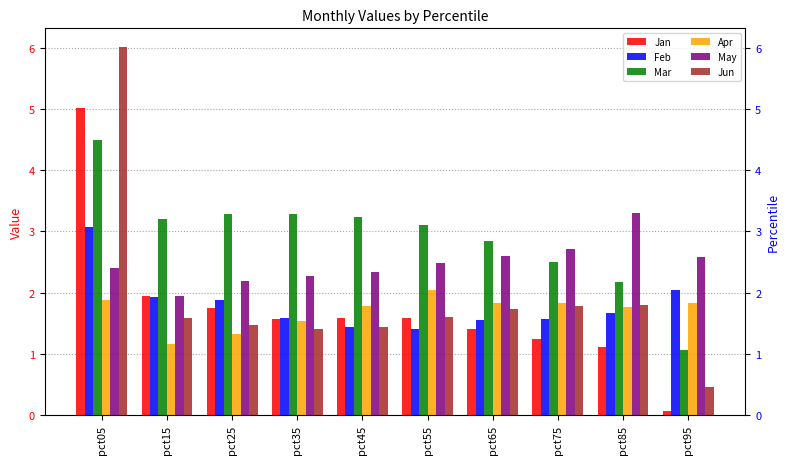

What are all the series names shown in the legend?

Jan, Feb, Mar, Apr, May, Jun